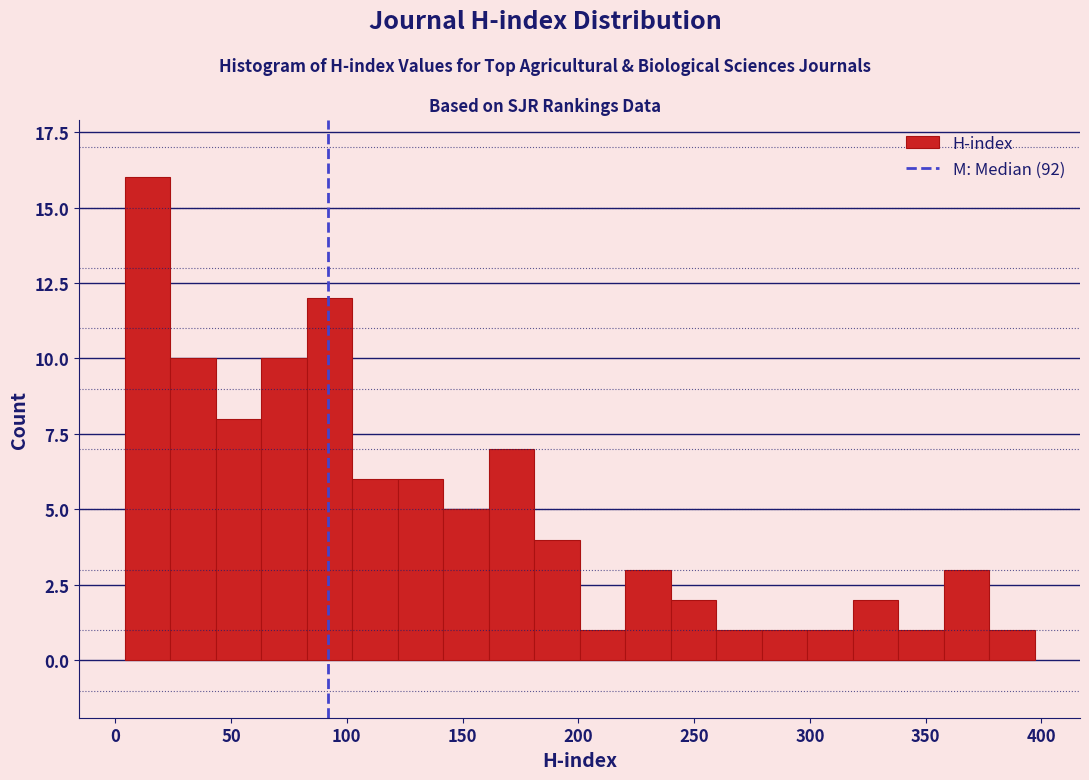

Around what value on the x-axis is the tallest bar? Give the approximate position of its centre, as read against the axis.

15